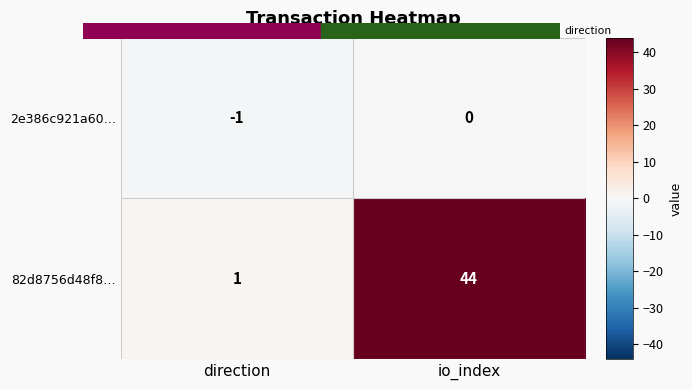

Is it true that 2e386c921a60… equals 0 at io_index?

True